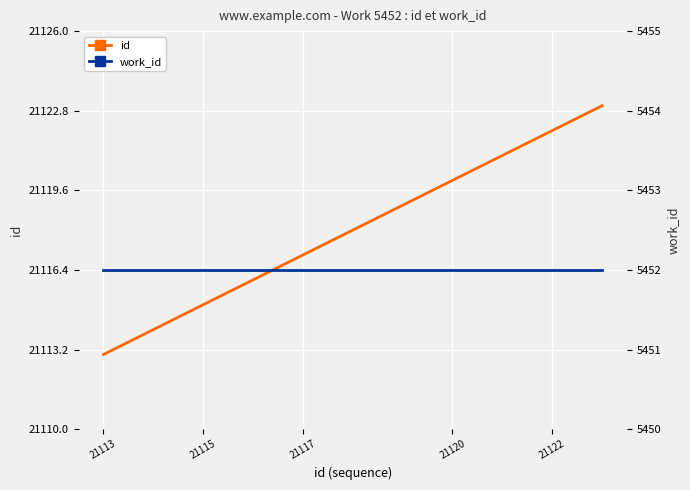

How many lines are shown in the chart?

2